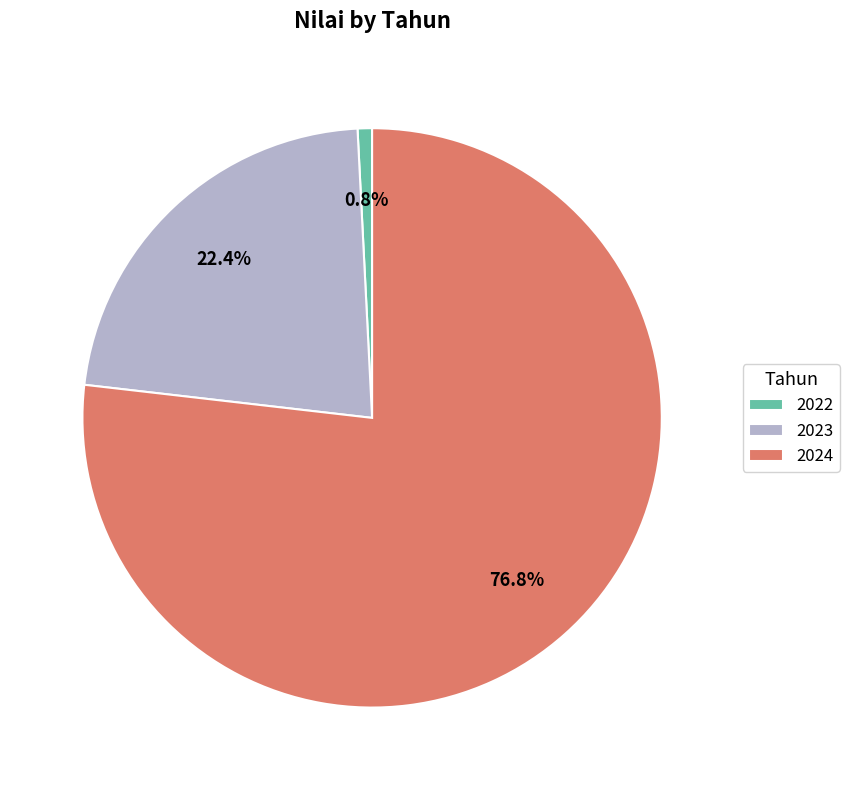

To the nearest percent, what portion does 2022 represent?

1%